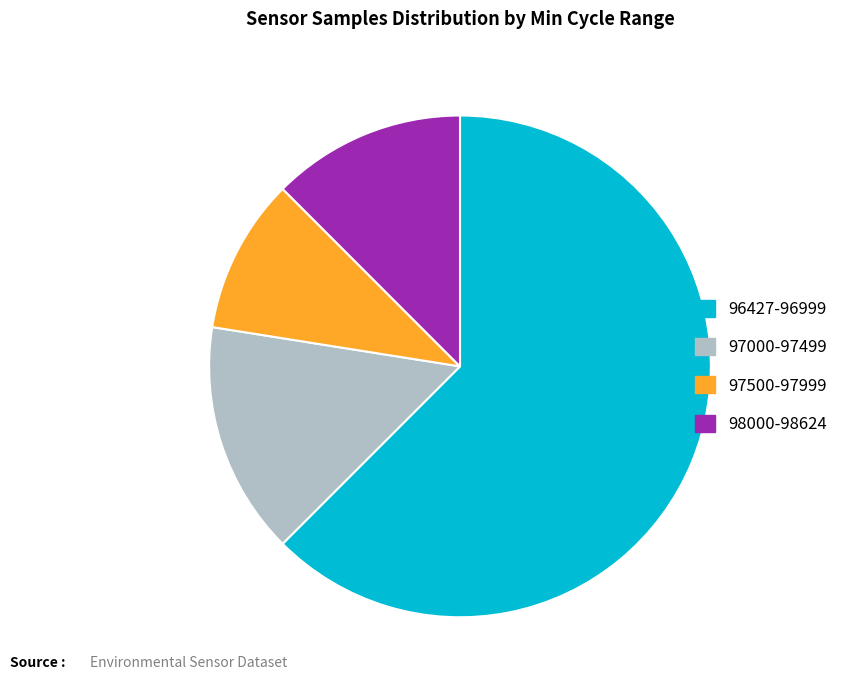

Is there a majority slice in this chart?

Yes